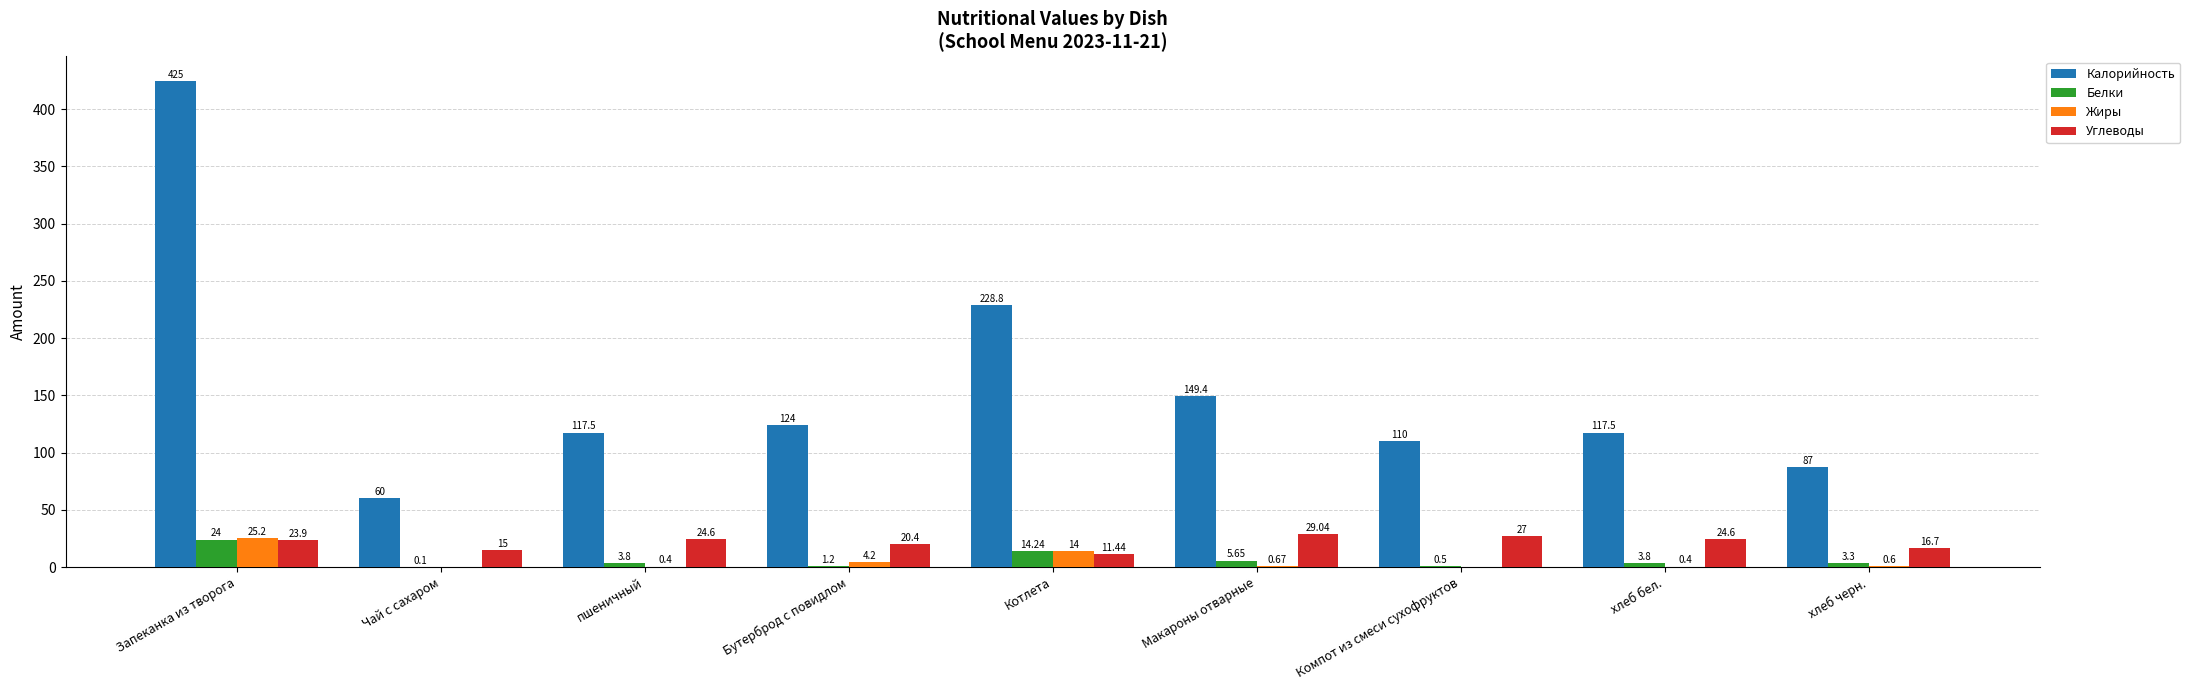

Where does the Калорийность series first go above 117?

Запеканка из творога